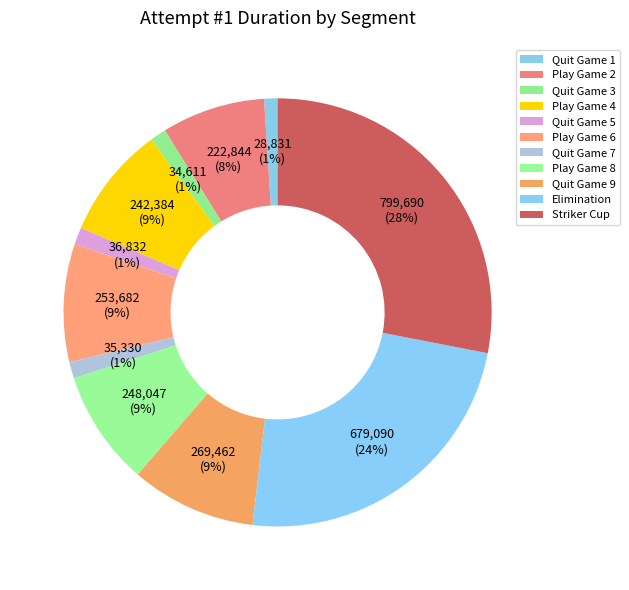

How many slices are in this pie chart?

11